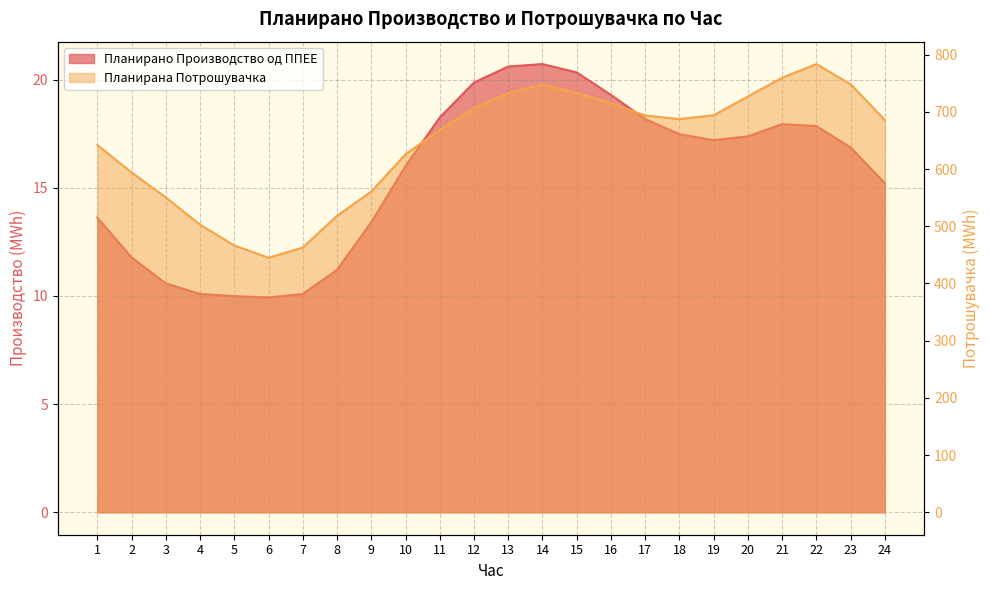

How many lines are shown in the chart?

2